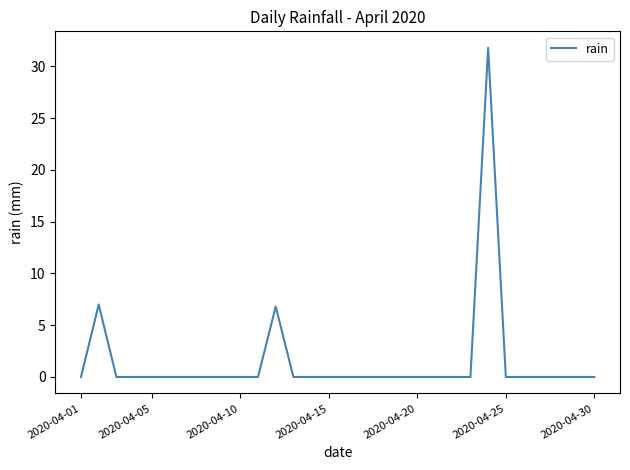

What is the greatest value displayed?

31.8